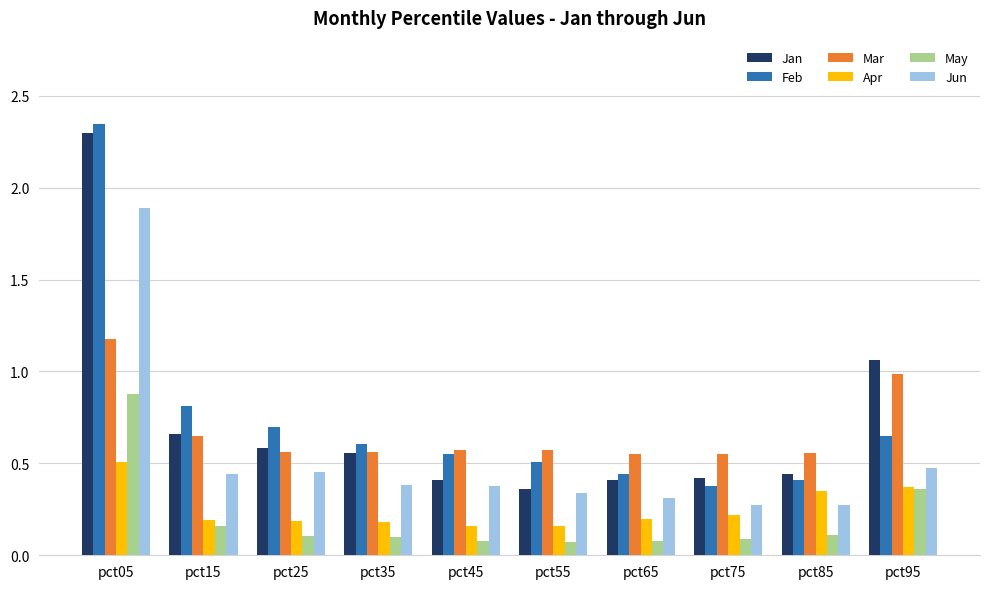

At which category is the sum across all series the highest?

pct05